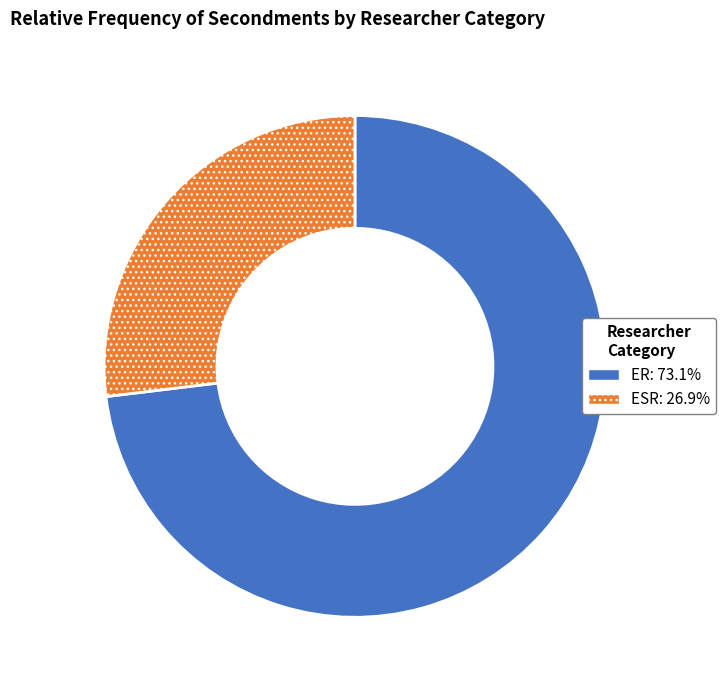

Is the sum of ER and ESR greater than half?

Yes